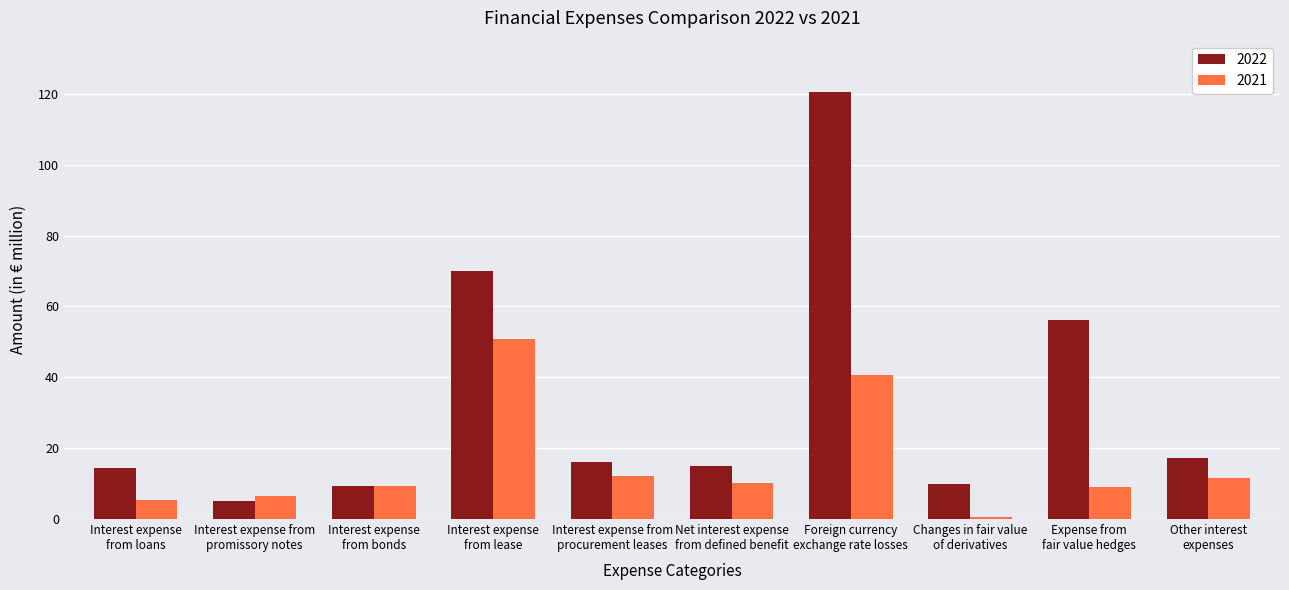

Which series has the largest range (max minus min)?

2022